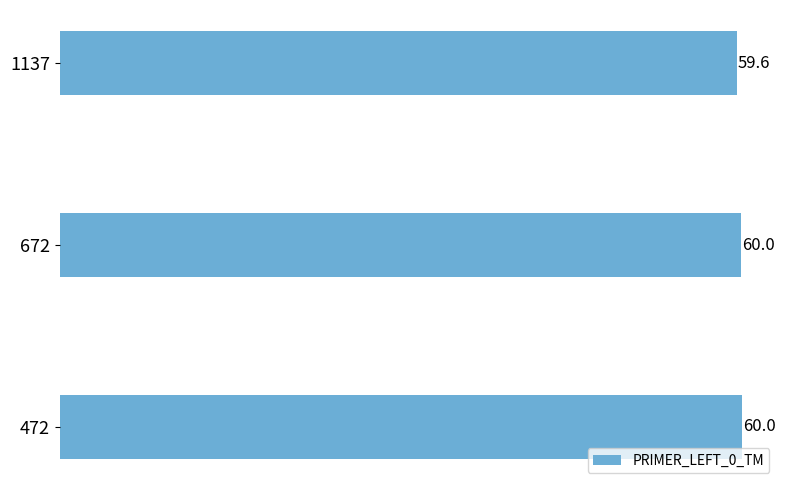

Reading bottom to top, list all the values displayed in this chart.

472=60.0	672=60.0	1137=59.6